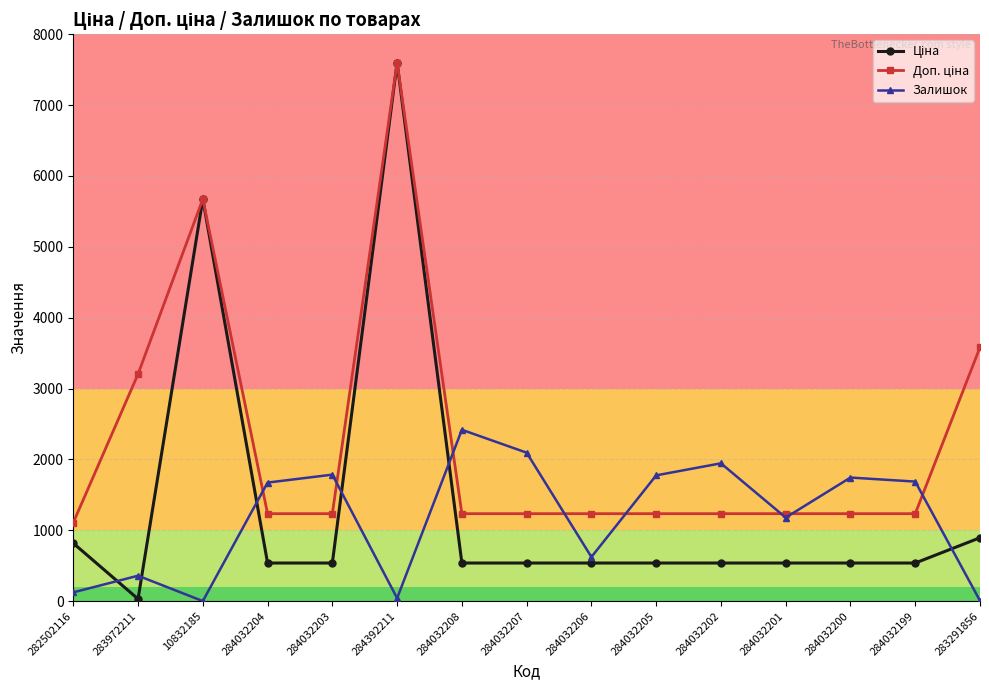

At which category does Залишок reach its first local valley?

10832185